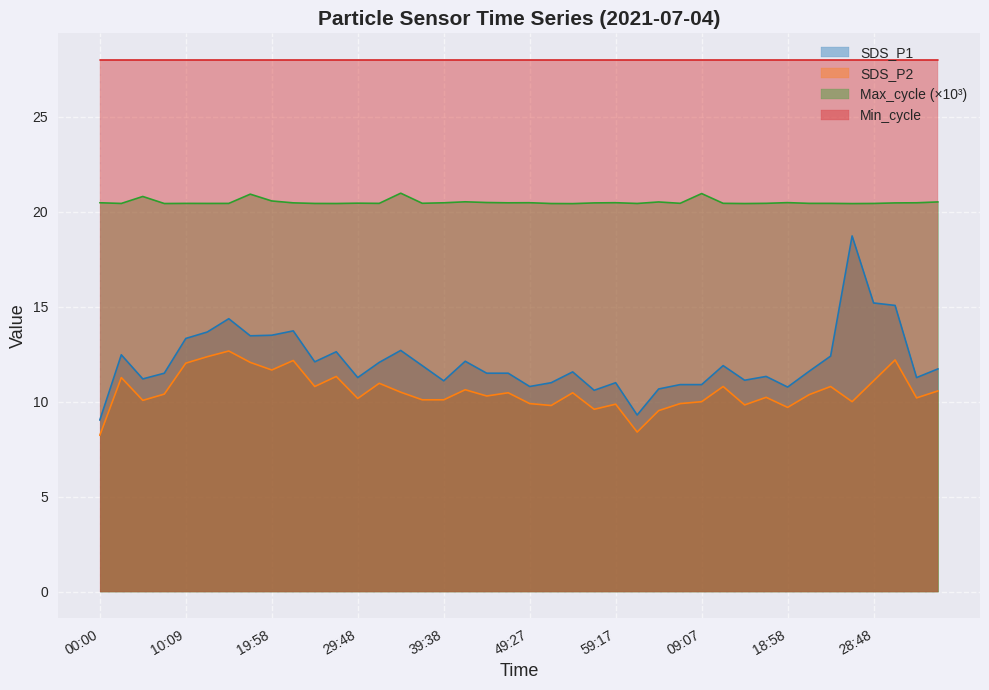

What is the sum of all SDS_P2 values?

421.6